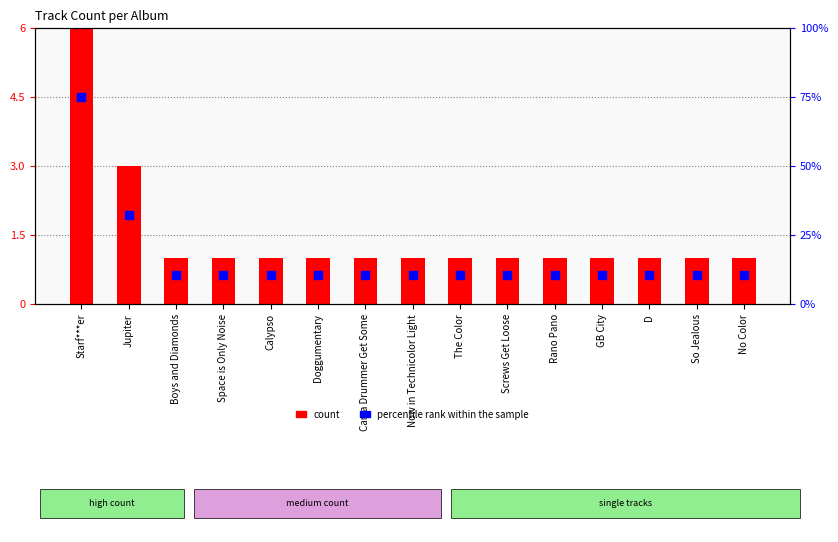

At which category is the sum across all series the highest?

Starf***er